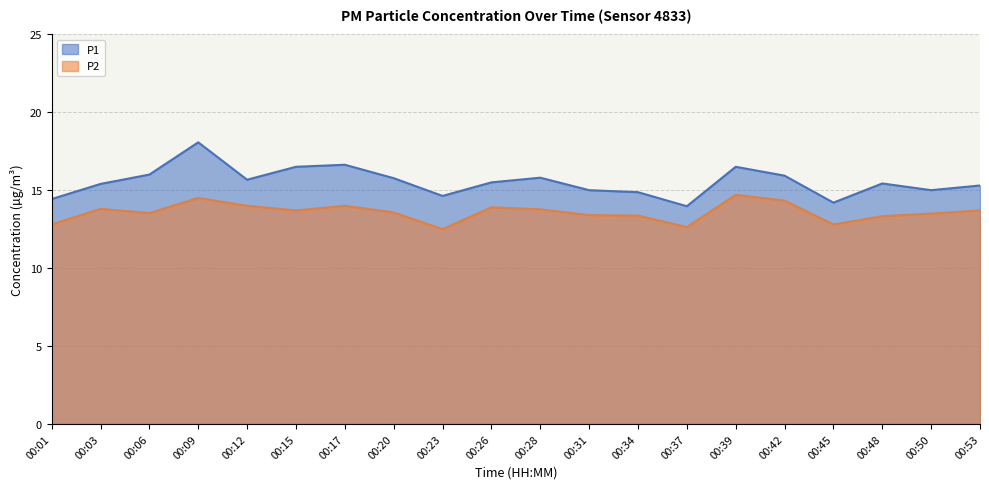

Reading left to right, transcribe all the data shown in this chart.

P1: 00:01=14.4	00:03=15.4	00:06=16.0	00:09=18.1	00:12=15.7	00:15=16.5	00:17=16.6	00:20=15.8	00:23=14.6	00:26=15.5	00:28=15.8	00:31=15.0	00:34=14.9	00:37=14.0	00:39=16.5	00:42=15.9	00:45=14.2	00:48=15.4	00:50=15.0	00:53=15.3
P2: 00:01=12.8	00:03=13.8	00:06=13.5	00:09=14.5	00:12=14.0	00:15=13.7	00:17=14.0	00:20=13.6	00:23=12.5	00:26=13.9	00:28=13.8	00:31=13.4	00:34=13.4	00:37=12.6	00:39=14.7	00:42=14.3	00:45=12.8	00:48=13.3	00:50=13.5	00:53=13.7